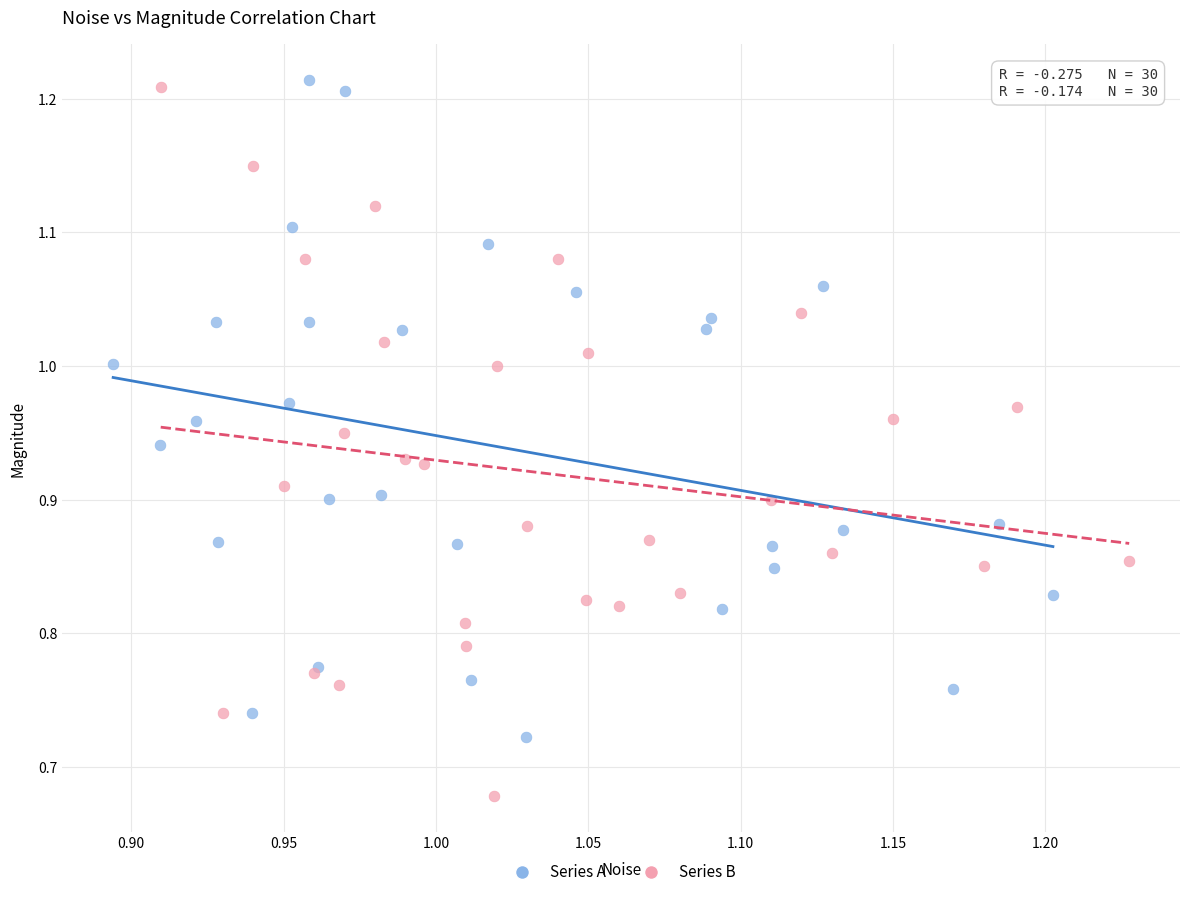

Which series contains the lowest Y value?

Series B